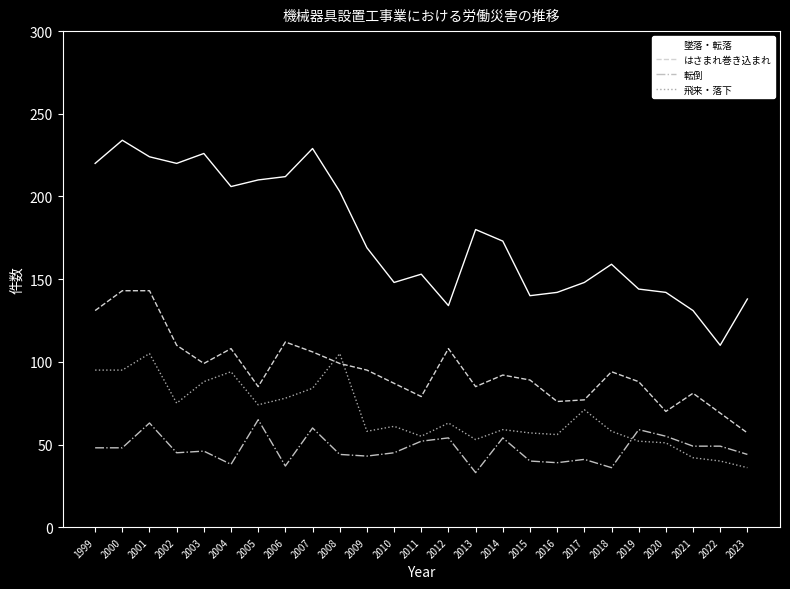

True or false: 飛来・落下 and 墜落・転落 cross at least once.

False